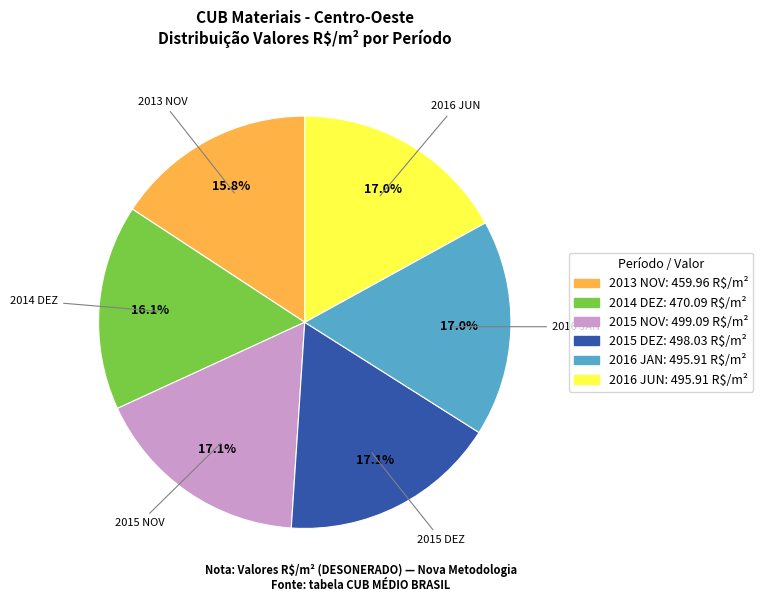

To the nearest percent, what is the difference between the largest and smallest slice percentages?

1%